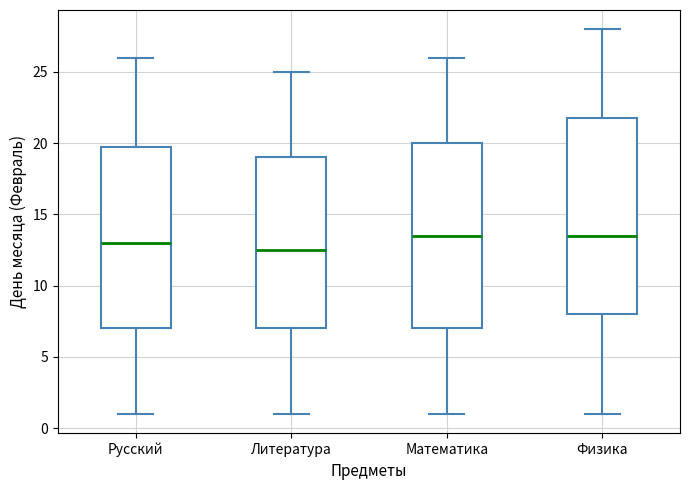

Reading left to right, read every box against the y-axis: the position of its median line, the range the box covers, and the ends of its whiskers. The values are not printed on the chart, so give them approximately, as read against the axis.

Русский: median 13.0, box 7.0 to 20.0, whiskers 1.0 to 26.0
Литература: median 12.5, box 7.0 to 19.0, whiskers 1.0 to 25.0
Математика: median 13.5, box 7.0 to 20.0, whiskers 1.0 to 26.0
Физика: median 13.5, box 8.0 to 22.0, whiskers 1.0 to 28.0